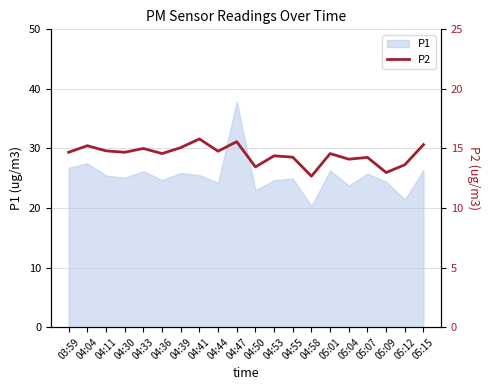

The value of P1 at 04:53 is 24.7. True or false?

True